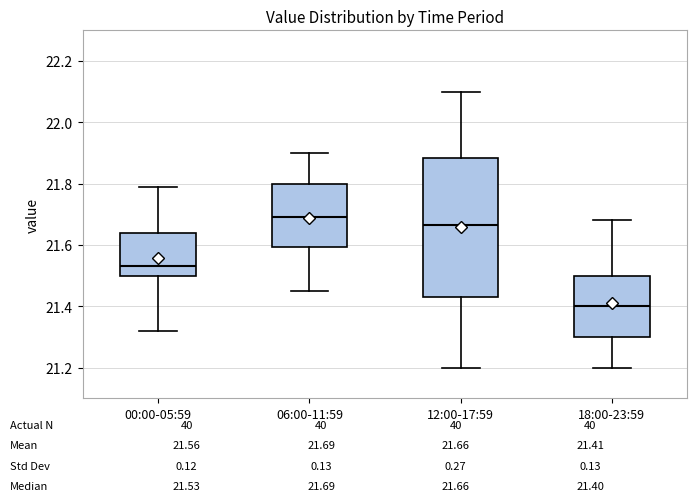

Which box has the highest median line?

06:00-11:59